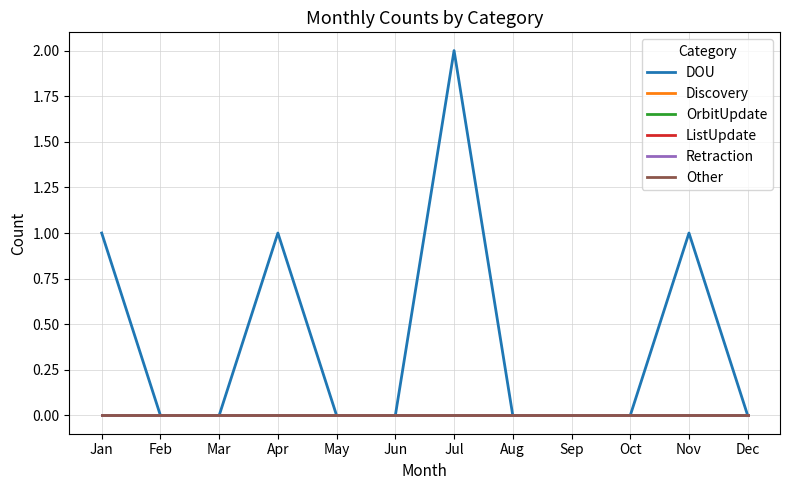

Which has a higher value, Jan or Oct?

Jan